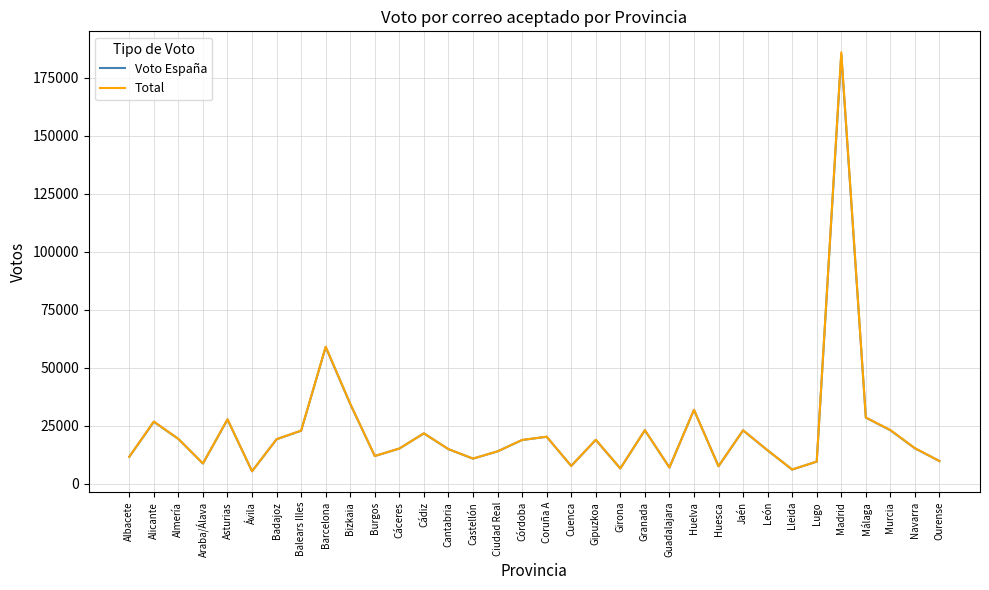

What is the total value across all series at Córdoba?

37660